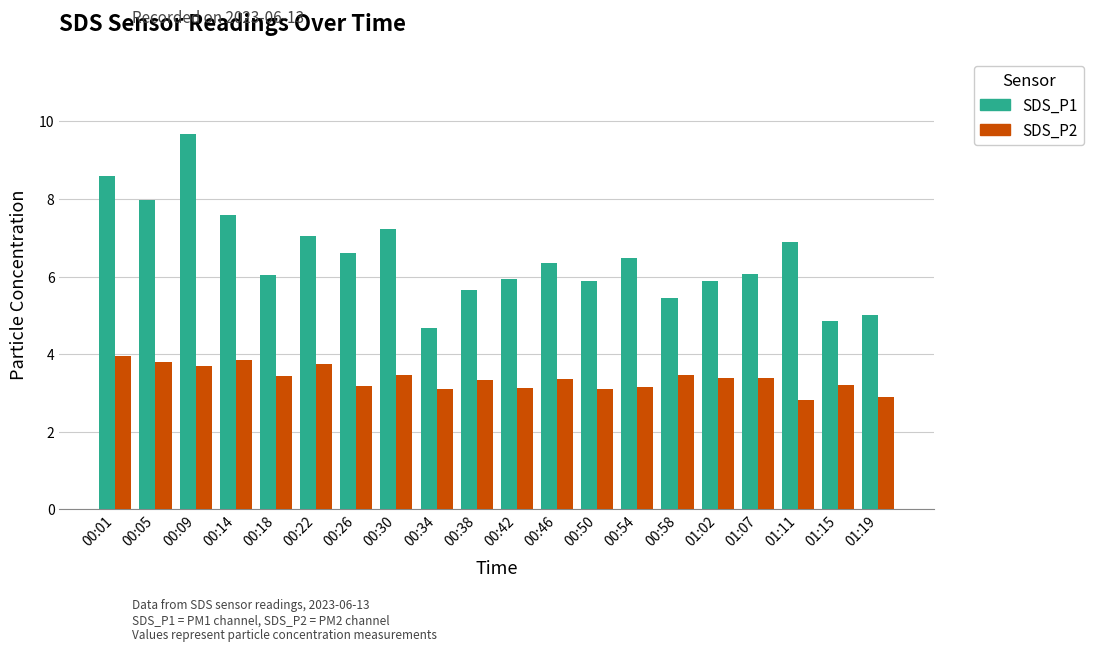

At which category is the sum across all series the highest?

00:09